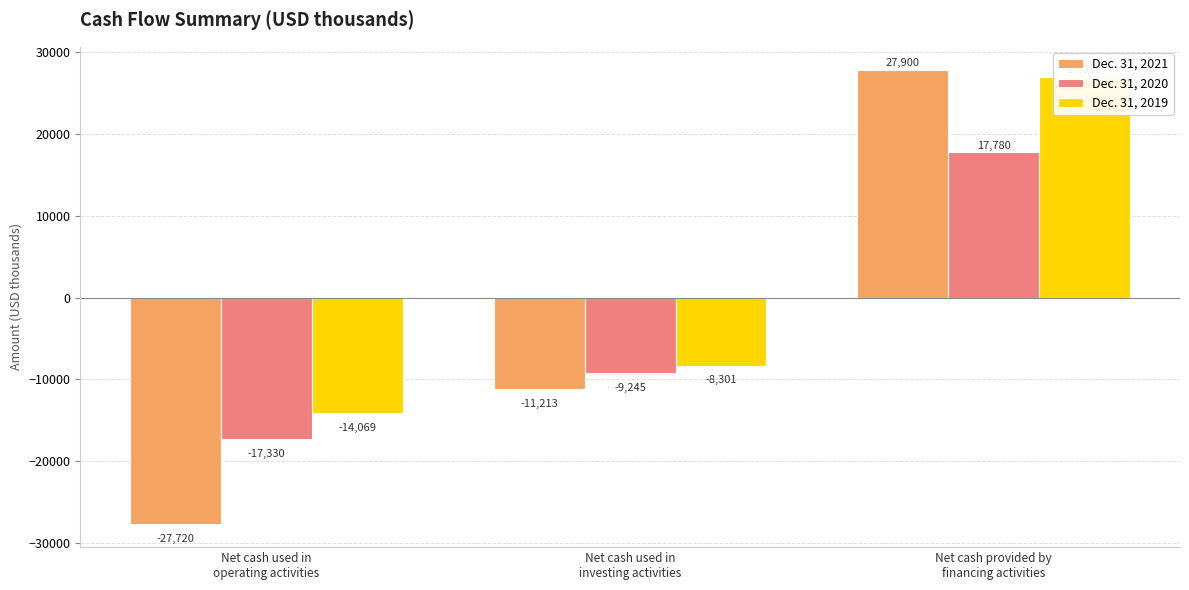

What is the total value across all series at Net cash provided by
financing activities?

72696